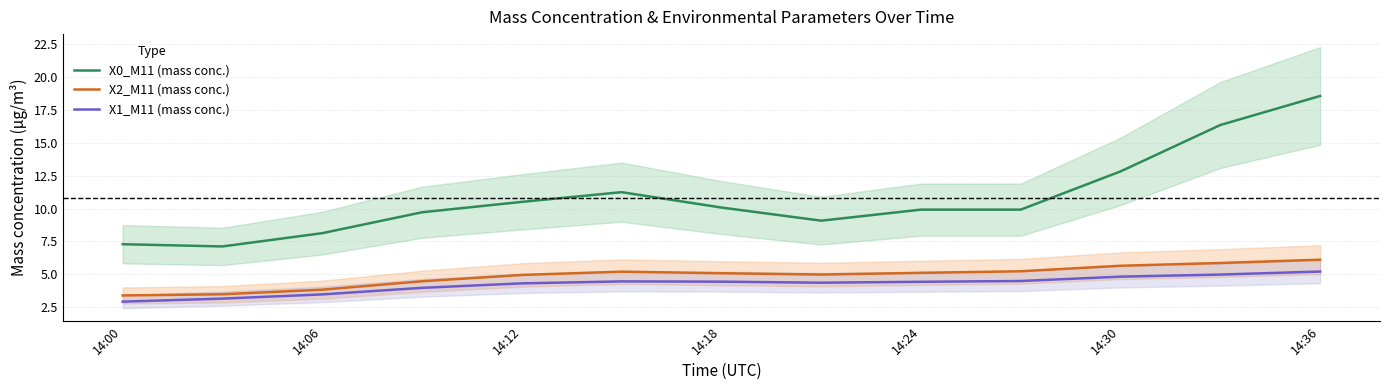

True or false: X0_M11 (mass conc.) and X2_M11 (mass conc.) cross at least once.

False